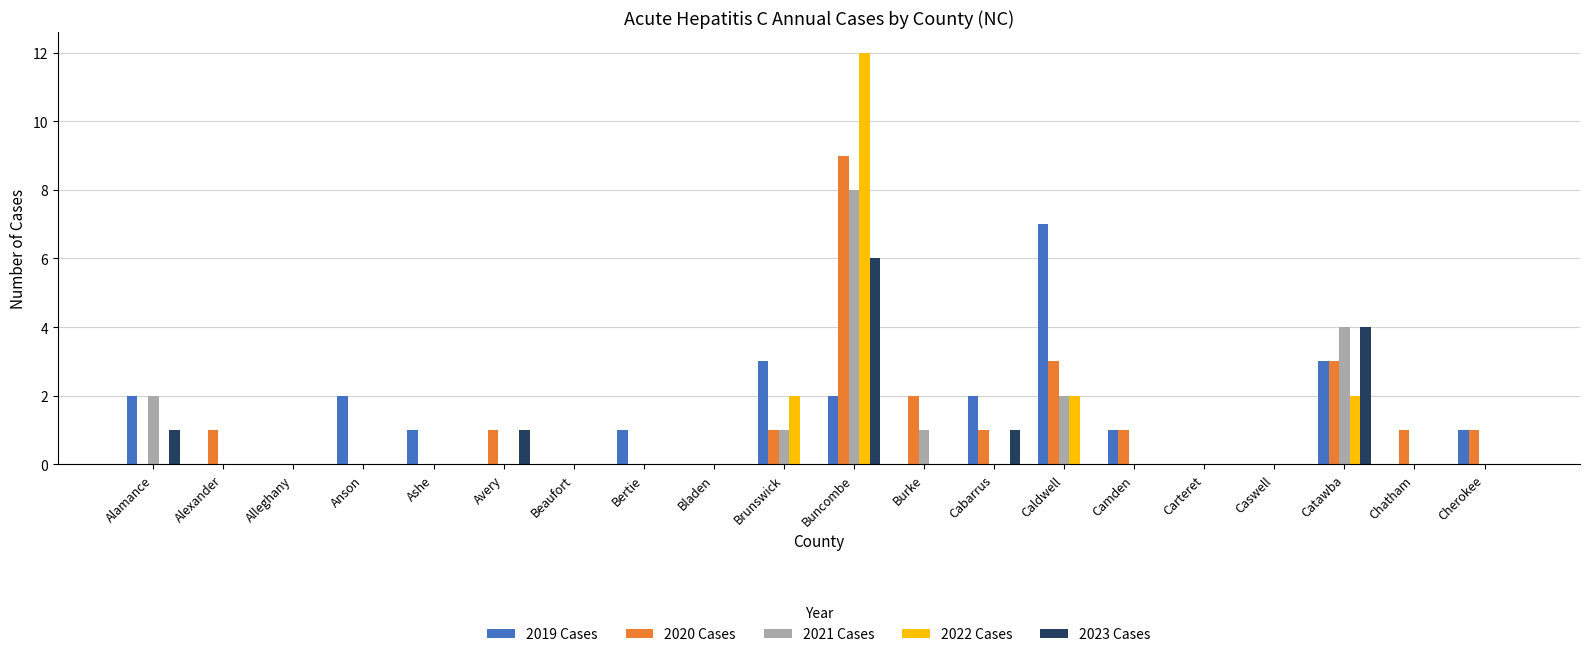

Is it true that 2019 Cases equals 2 at Cabarrus?

True